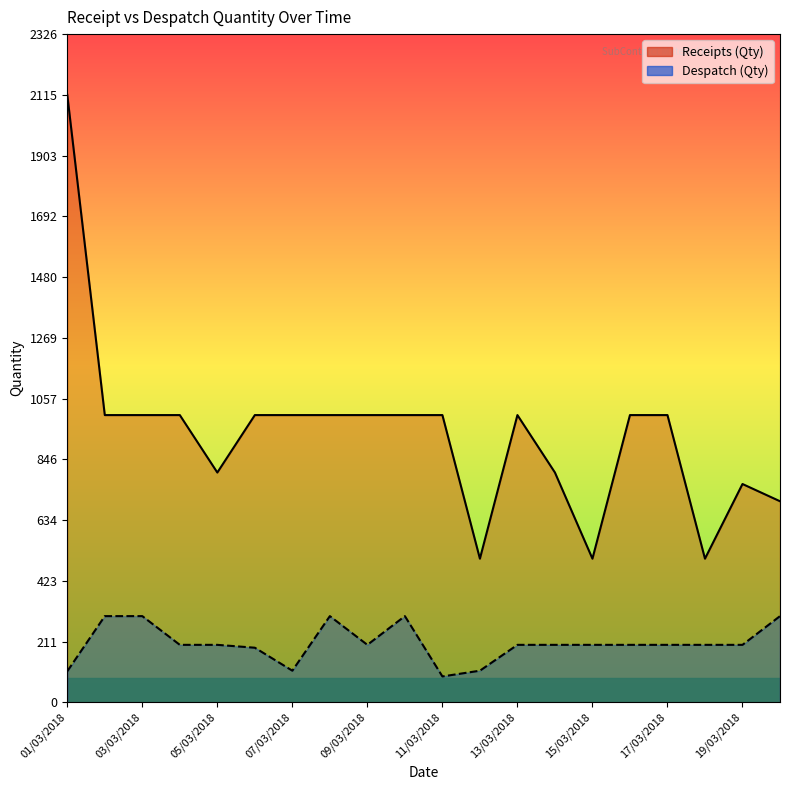

How many values in the Despatch (Qty) series are below 200?

5